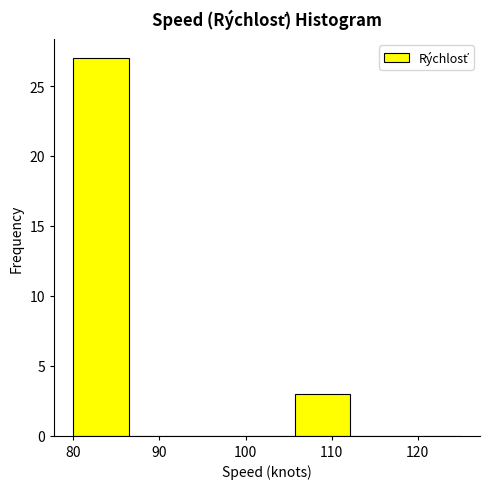

Which range on the x-axis has the tallest bar?

80 to 86